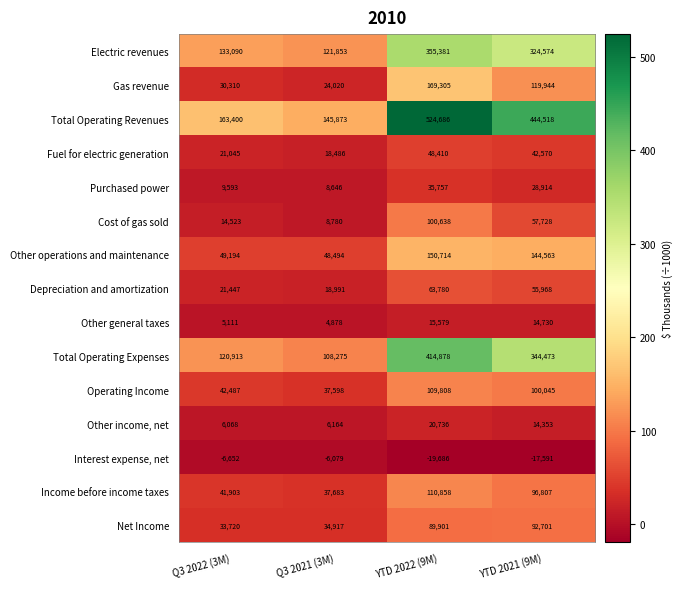

Is the value of Gas revenue at YTD 2022 (9M) greater than the value of Interest expense, net at YTD 2022 (9M)?

Yes